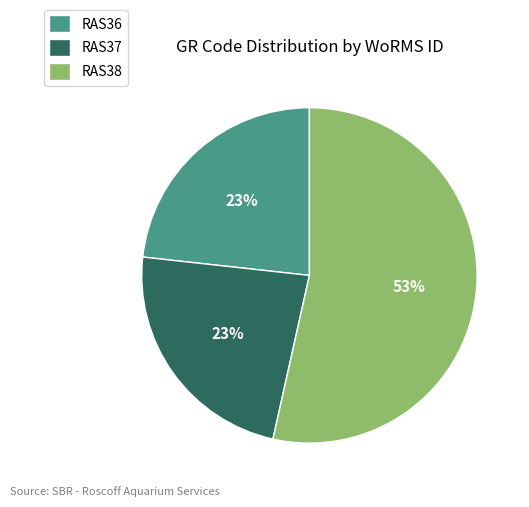

To the nearest percent, what is the difference between the largest and smallest slice percentages?

30%